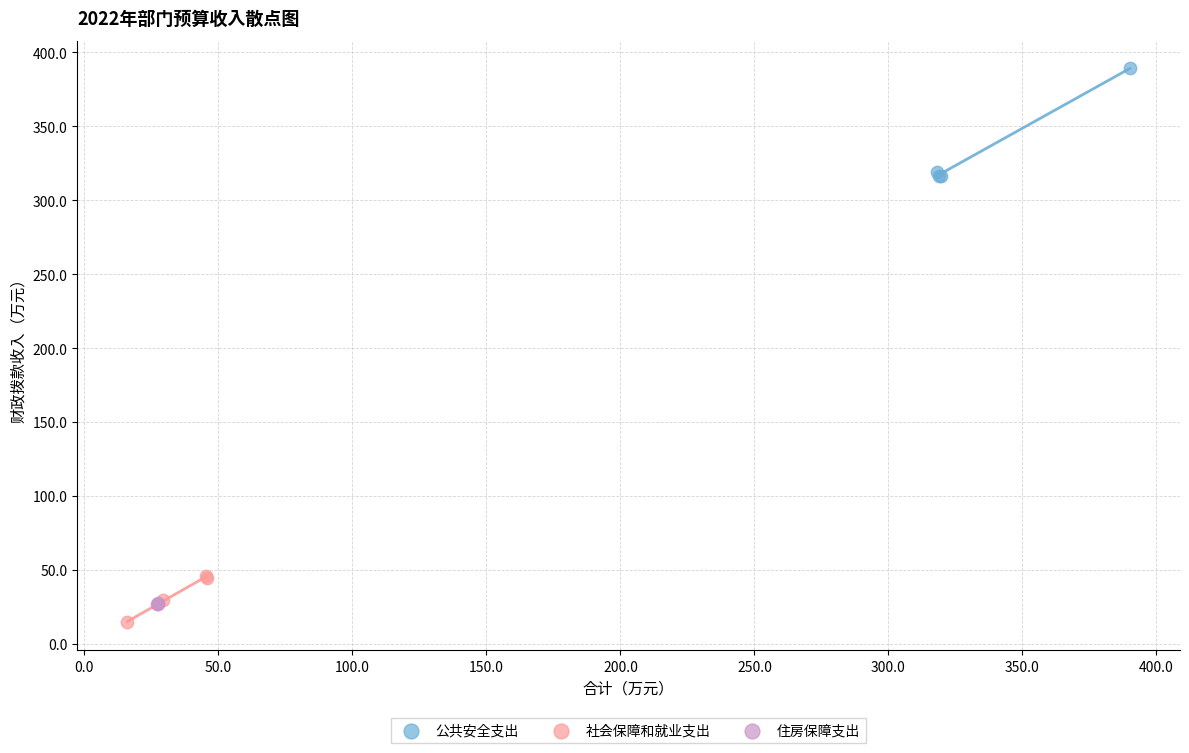

Which series has the widest spread of Y values?

公共安全支出